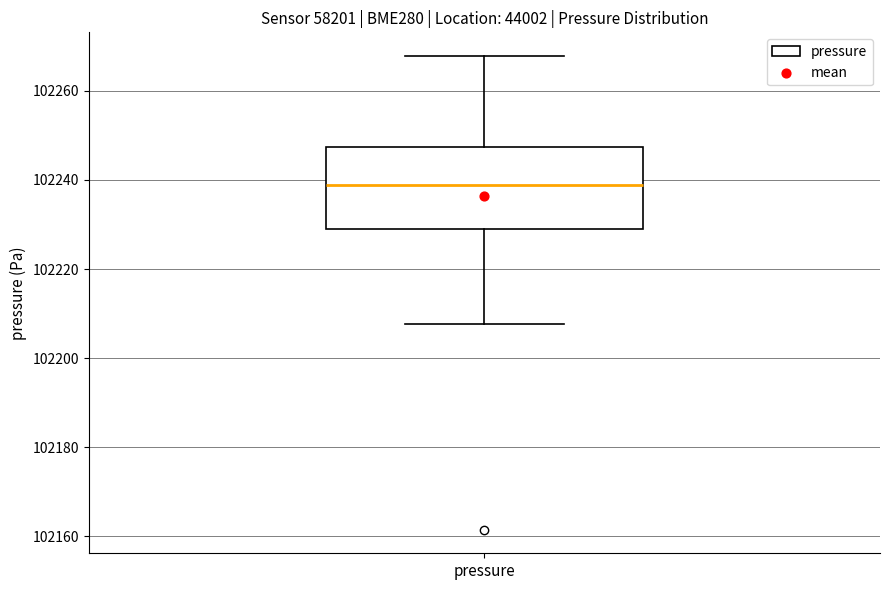

Read this box plot against the y-axis: the position of the median line, the range covered by the box, and the ends of both whiskers. The values are not printed on the chart, so give them approximately, as read against the axis.

median 102238, box 102230 to 102248, whiskers 102208 to 102268